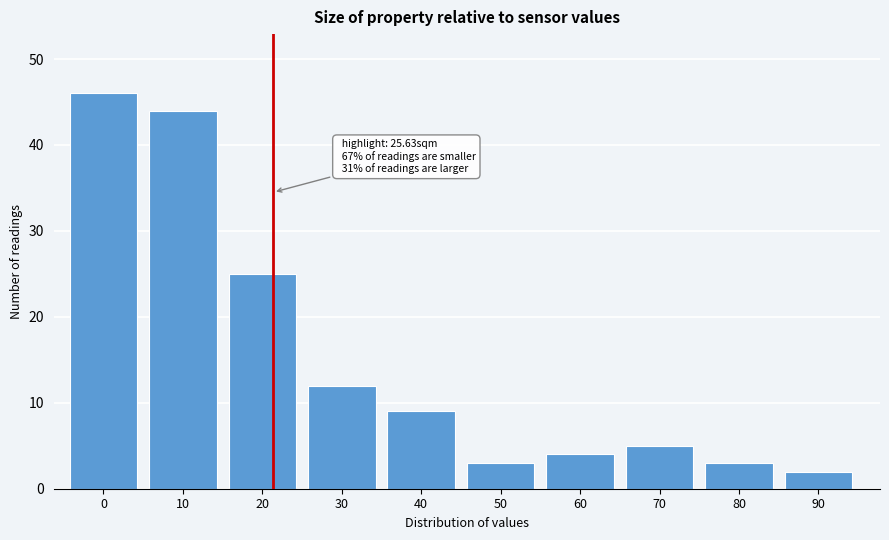

Reading right to left, transcribe all the data shown in this chart.

90=2	80=3	70=5	60=4	50=3	40=9	30=12	20=25	10=44	0=46